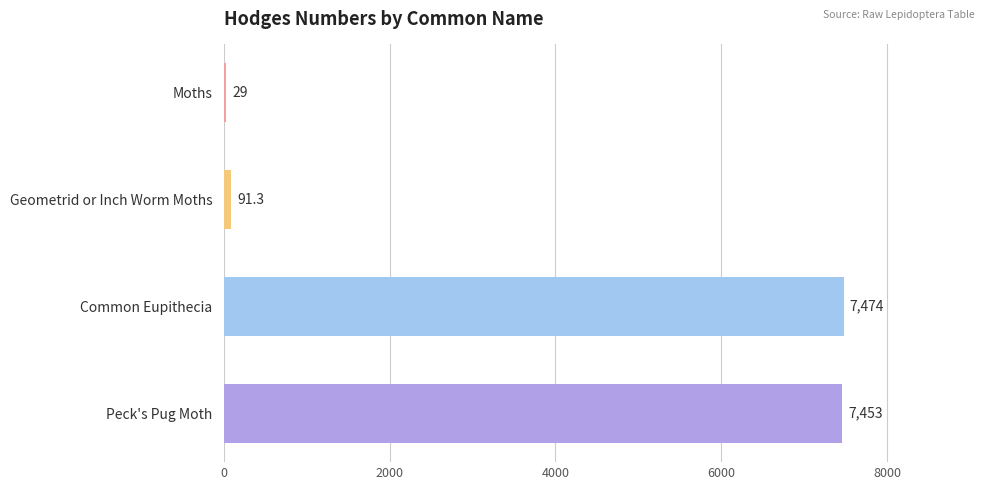

True or false: the data shows 1739.4 at Common Eupithecia.

False